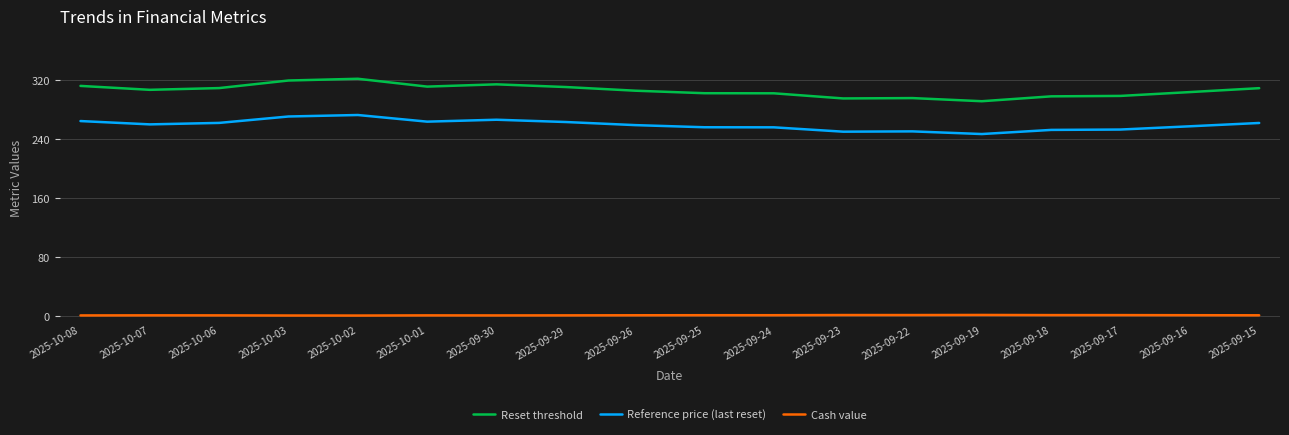

What is the spread (max minus min) of values at 2025-09-17?

297.2